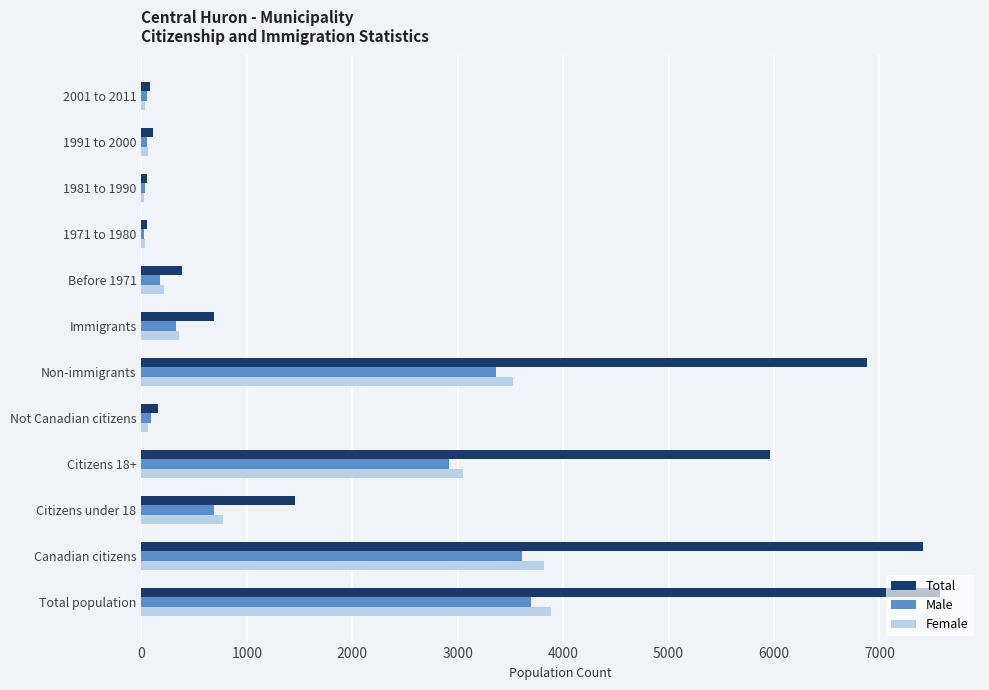

Which series has the largest total across all categories?

Total